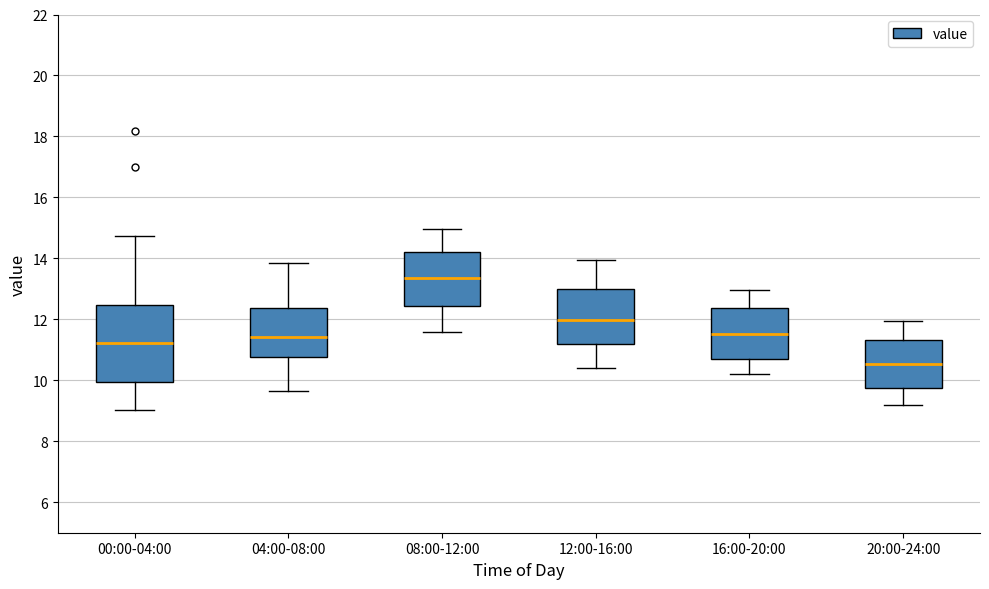

Reading left to right, read every box against the y-axis: the position of its median line, the range the box covers, and the ends of its whiskers. The values are not printed on the chart, so give them approximately, as read against the axis.

00:00-04:00: median 11.2, box 10.0 to 12.4, whiskers 9.0 to 14.8
04:00-08:00: median 11.4, box 10.8 to 12.4, whiskers 9.6 to 13.8
08:00-12:00: median 13.4, box 12.4 to 14.2, whiskers 11.6 to 15.0
12:00-16:00: median 12.0, box 11.2 to 13.0, whiskers 10.4 to 14.0
16:00-20:00: median 11.6, box 10.6 to 12.4, whiskers 10.2 to 13.0
20:00-24:00: median 10.6, box 9.8 to 11.4, whiskers 9.2 to 12.0